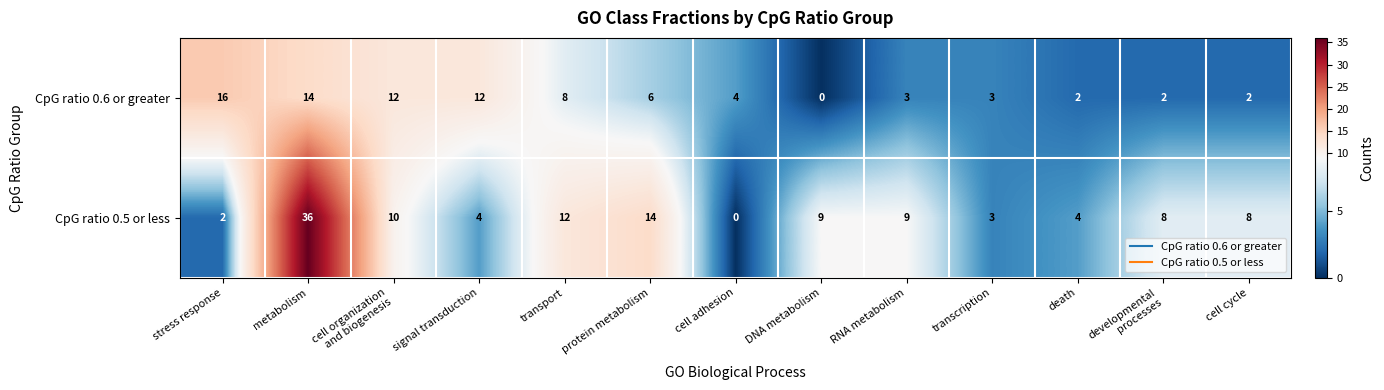

Rank the series at death from highest to lowest value.

CpG ratio 0.5 or less, CpG ratio 0.6 or greater